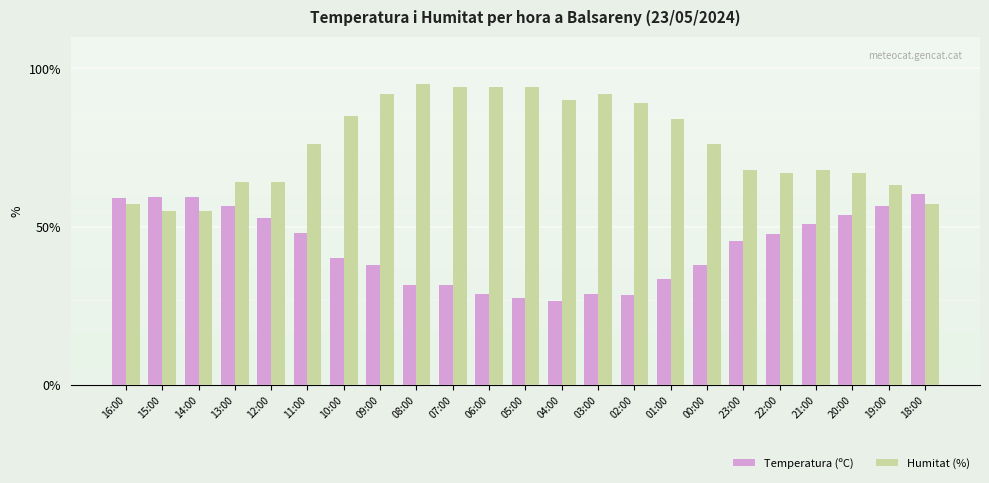

Rank the series by their average value, from highest to lowest.

Humitat (%), Temperatura (ºC)